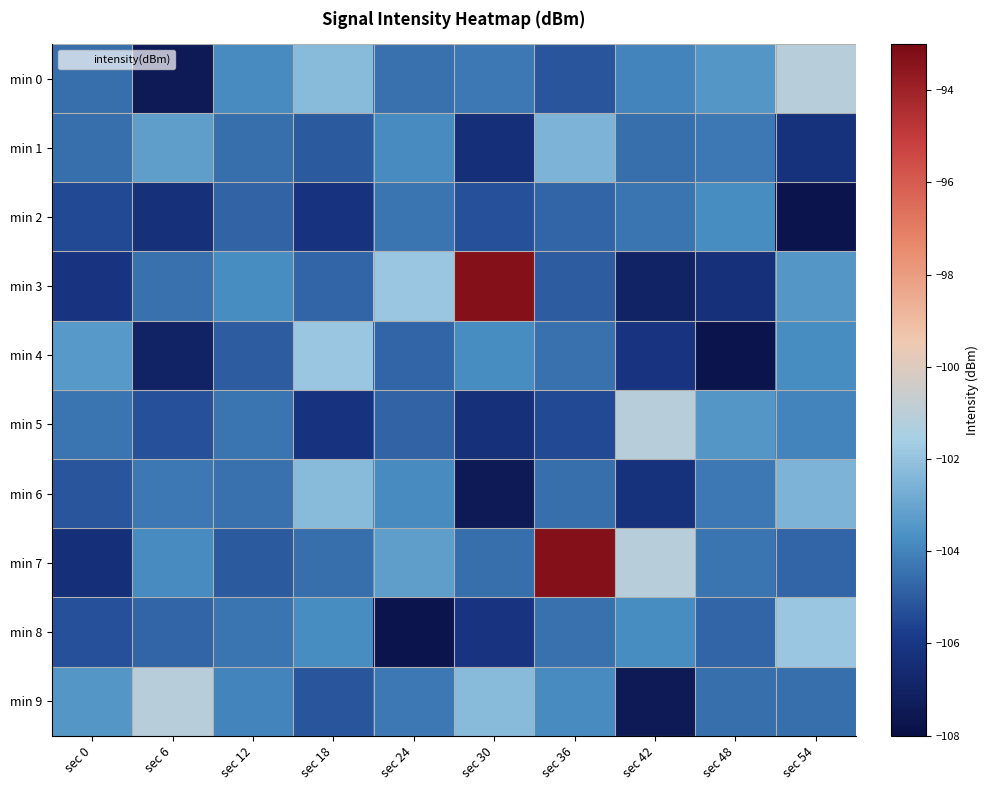

Reading left to right, extract all data points from this chart.

min 0: sec 0=-104.5	sec 6=-107.5	sec 12=-103.8	sec 18=-102.3	sec 24=-104.5	sec 30=-104.3	sec 36=-105.2	sec 42=-104.0	sec 48=-103.5	sec 54=-101.1
min 1: sec 0=-104.5	sec 6=-103.2	sec 12=-104.5	sec 18=-105.1	sec 24=-103.8	sec 30=-106.4	sec 36=-102.5	sec 42=-104.5	sec 48=-104.3	sec 54=-106.2
min 2: sec 0=-105.4	sec 6=-106.3	sec 12=-104.8	sec 18=-106.2	sec 24=-104.4	sec 30=-105.3	sec 36=-104.7	sec 42=-104.4	sec 48=-103.7	sec 54=-107.7
min 3: sec 0=-106.1	sec 6=-104.5	sec 12=-103.8	sec 18=-104.8	sec 24=-101.9	sec 30=-93.3	sec 36=-105.0	sec 42=-107.0	sec 48=-106.3	sec 54=-103.5
min 4: sec 0=-103.4	sec 6=-107.0	sec 12=-105.0	sec 18=-101.9	sec 24=-104.8	sec 30=-103.8	sec 36=-104.5	sec 42=-106.1	sec 48=-107.7	sec 54=-103.7
min 5: sec 0=-104.4	sec 6=-105.3	sec 12=-104.4	sec 18=-106.2	sec 24=-104.8	sec 30=-106.3	sec 36=-105.4	sec 42=-101.1	sec 48=-103.5	sec 54=-104.0
min 6: sec 0=-105.2	sec 6=-104.3	sec 12=-104.5	sec 18=-102.3	sec 24=-103.8	sec 30=-107.5	sec 36=-104.5	sec 42=-106.2	sec 48=-104.3	sec 54=-102.5
min 7: sec 0=-106.4	sec 6=-103.8	sec 12=-105.1	sec 18=-104.5	sec 24=-103.2	sec 30=-104.5	sec 36=-93.3	sec 42=-101.1	sec 48=-104.4	sec 54=-104.7
min 8: sec 0=-105.3	sec 6=-104.7	sec 12=-104.4	sec 18=-103.7	sec 24=-107.7	sec 30=-106.1	sec 36=-104.5	sec 42=-103.8	sec 48=-104.8	sec 54=-101.9
min 9: sec 0=-103.5	sec 6=-101.1	sec 12=-104.0	sec 18=-105.2	sec 24=-104.3	sec 30=-102.3	sec 36=-103.8	sec 42=-107.5	sec 48=-104.5	sec 54=-104.5